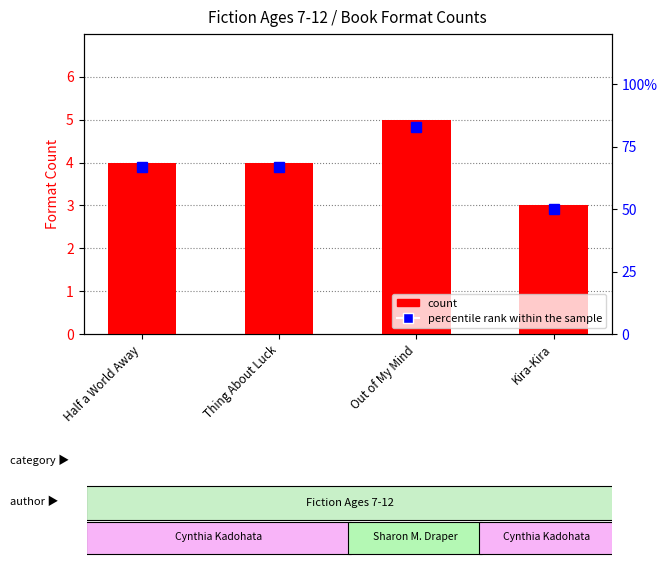

Reading right to left, what are all the values shown in this chart?

count: 3	5	4	4
percentile rank within the sample: 50	83	67	67